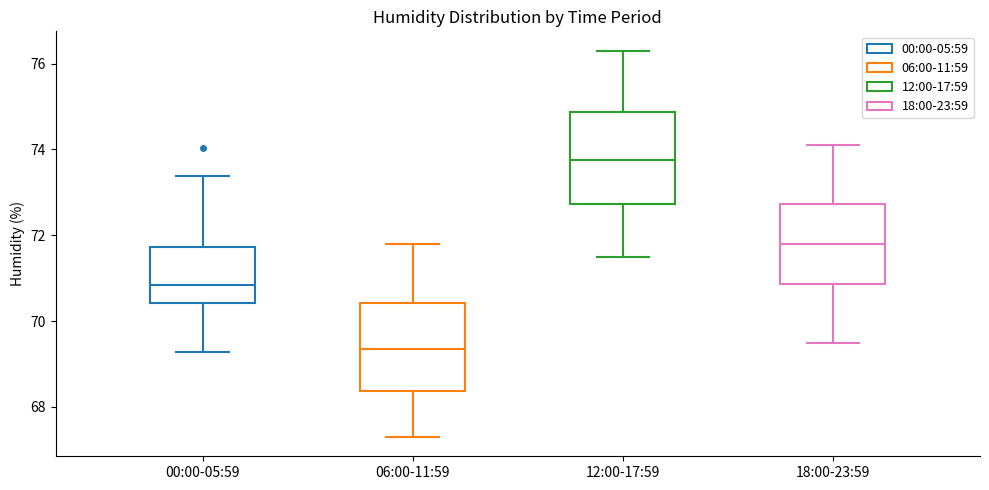

Reading left to right, read every box against the y-axis: the position of its median line, the range the box covers, and the ends of its whiskers. The values are not printed on the chart, so give them approximately, as read against the axis.

00:00-05:59: median 70.8, box 70.4 to 71.8, whiskers 69.2 to 73.4
06:00-11:59: median 69.4, box 68.4 to 70.4, whiskers 67.4 to 71.8
12:00-17:59: median 73.8, box 72.8 to 74.8, whiskers 71.6 to 76.4
18:00-23:59: median 71.8, box 70.8 to 72.8, whiskers 69.6 to 74.2